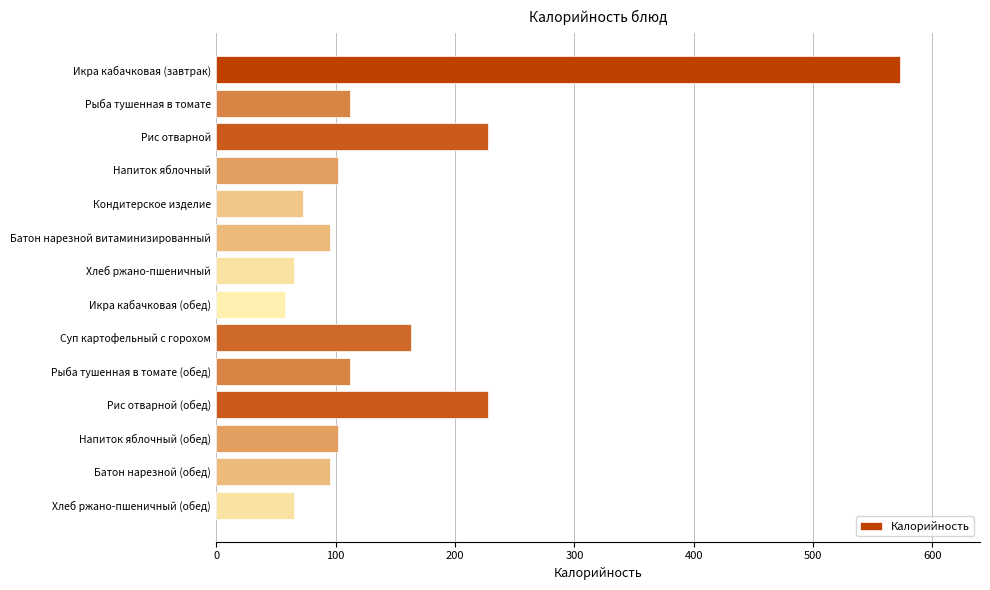

What is the value of the 7th bar from the top?

65.0